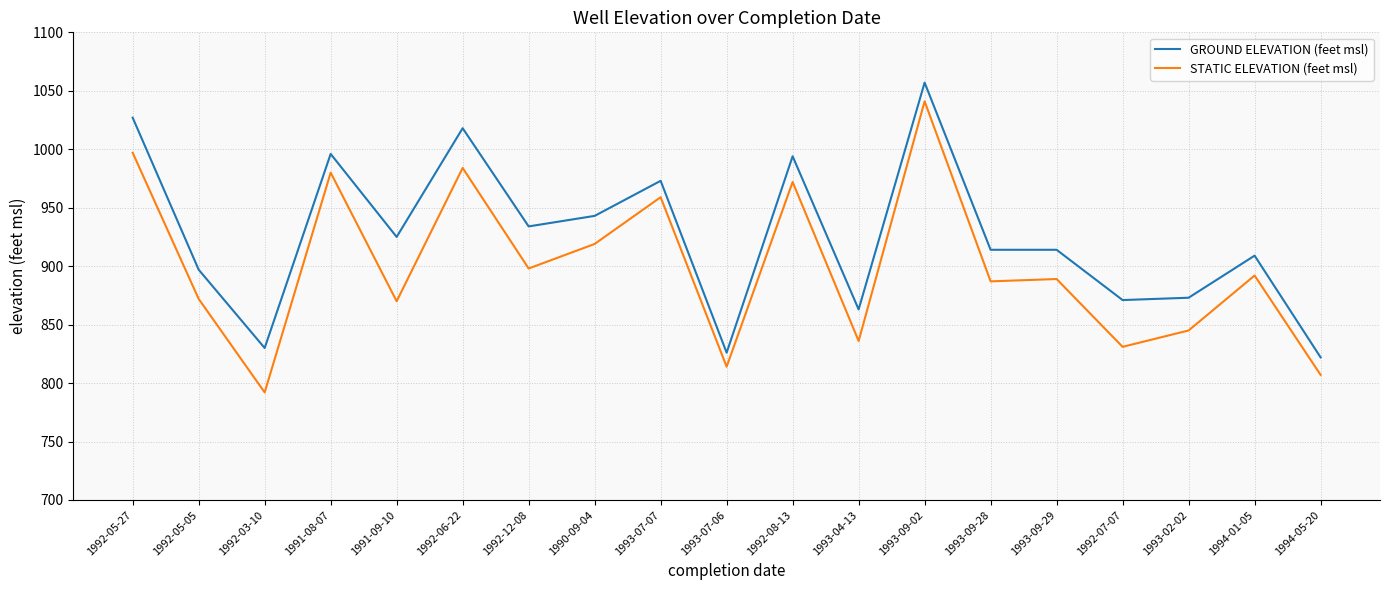

At which label does STATIC ELEVATION (feet msl) reach its minimum?

1992-03-10